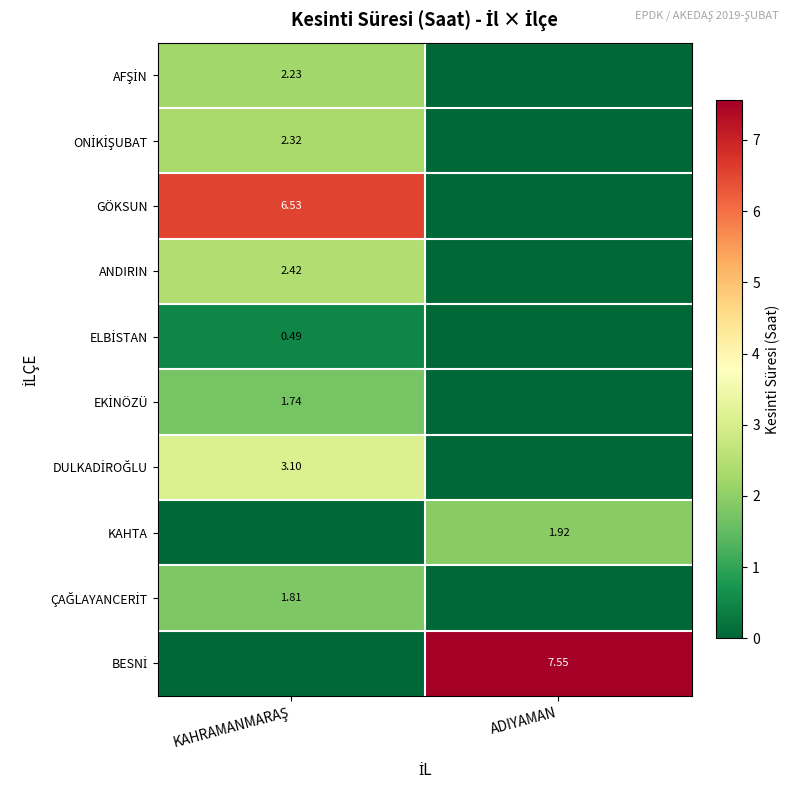

Rank the series at ADIYAMAN from highest to lowest value.

BESNİ, KAHTA, AFŞİN, ONİKİŞUBAT, GÖKSUN, ANDIRIN, ELBİSTAN, EKİNÖZÜ, DULKADİROĞLU, ÇAĞLAYANCERİT